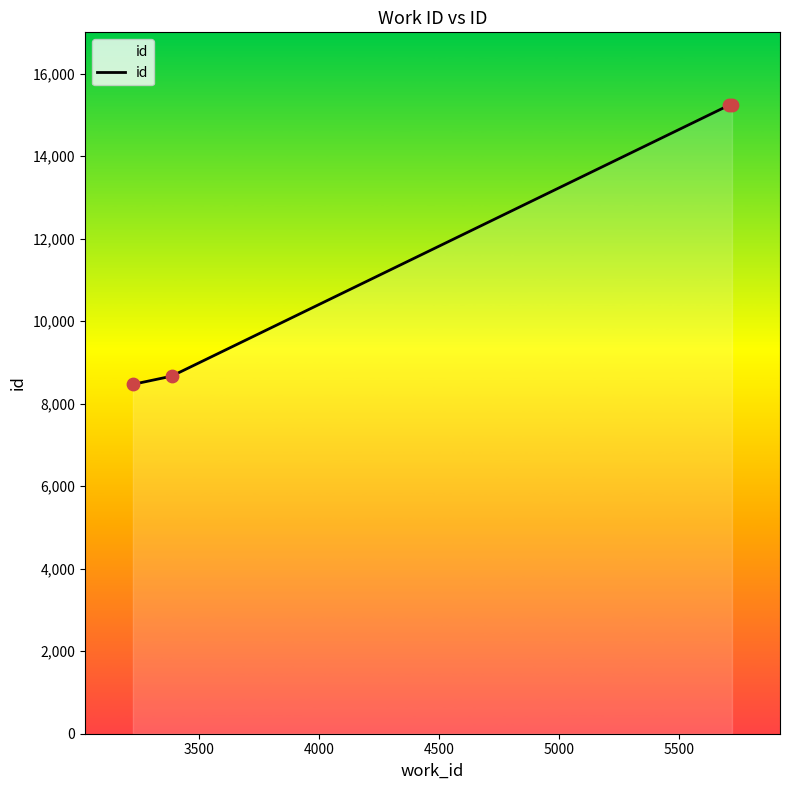

What is the difference between the second highest and second lowest values?

6571